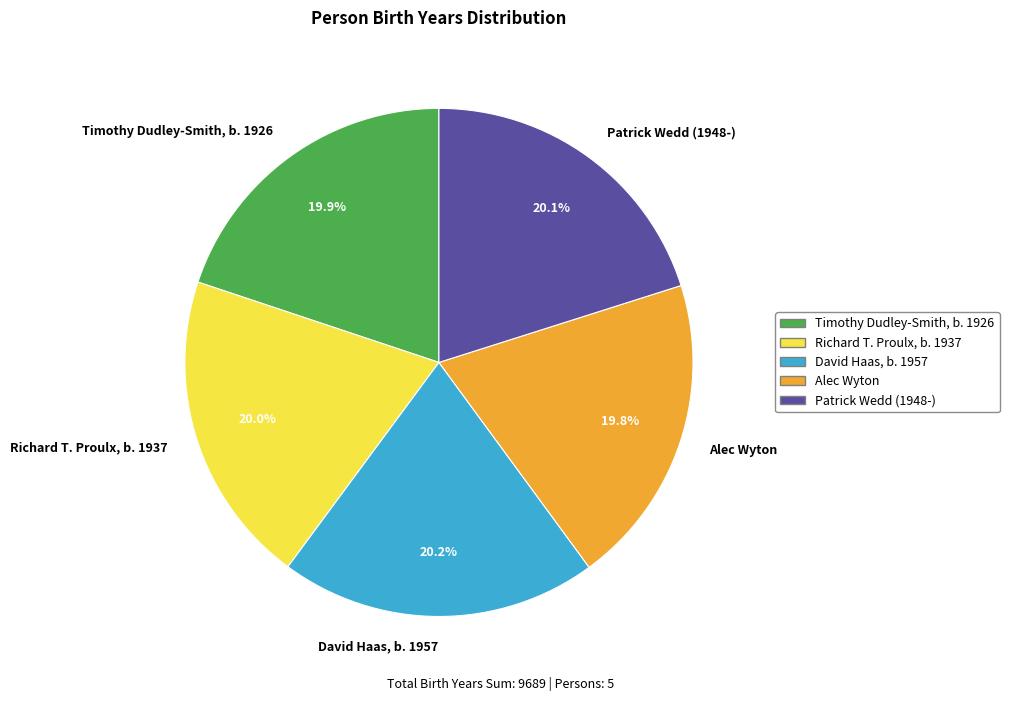

Rank the categories by value from highest to lowest.

David Haas, b. 1957, Patrick Wedd (1948-), Richard T. Proulx, b. 1937, Timothy Dudley-Smith, b. 1926, Alec Wyton